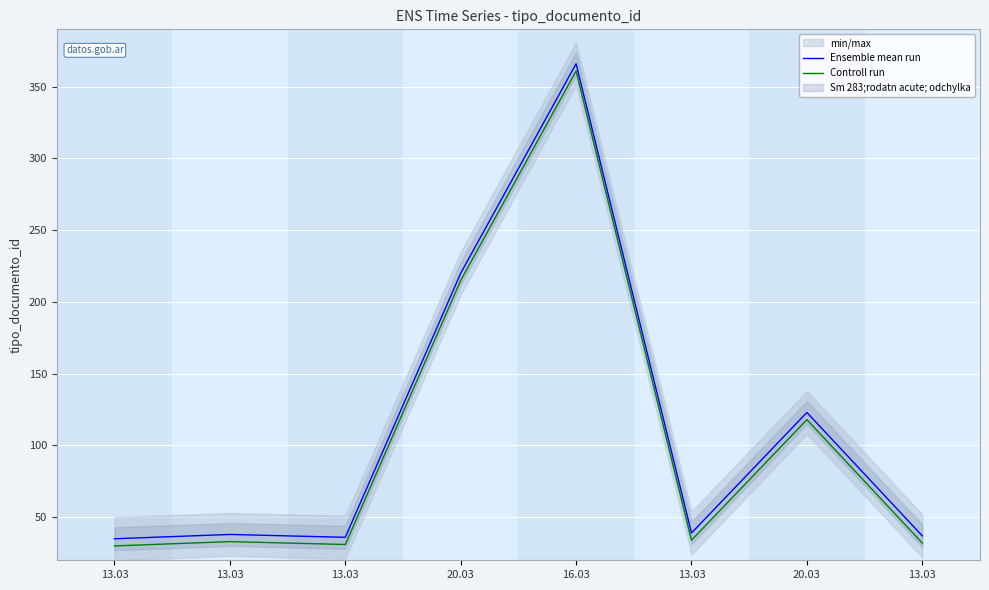

What is the average value of the Controll run series?

107